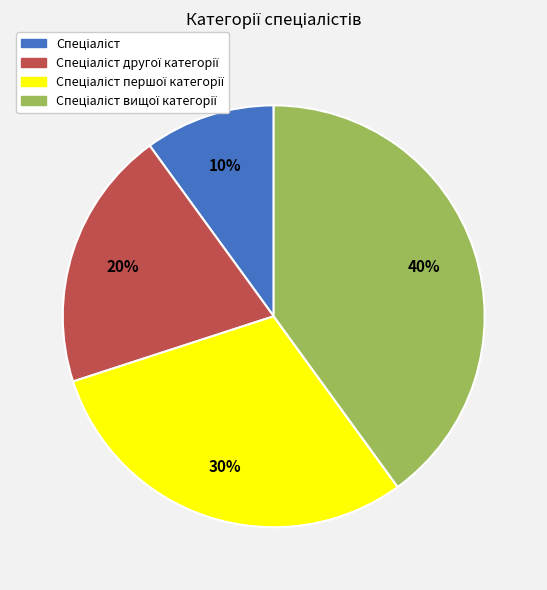

Count the number of slices in the pie.

4